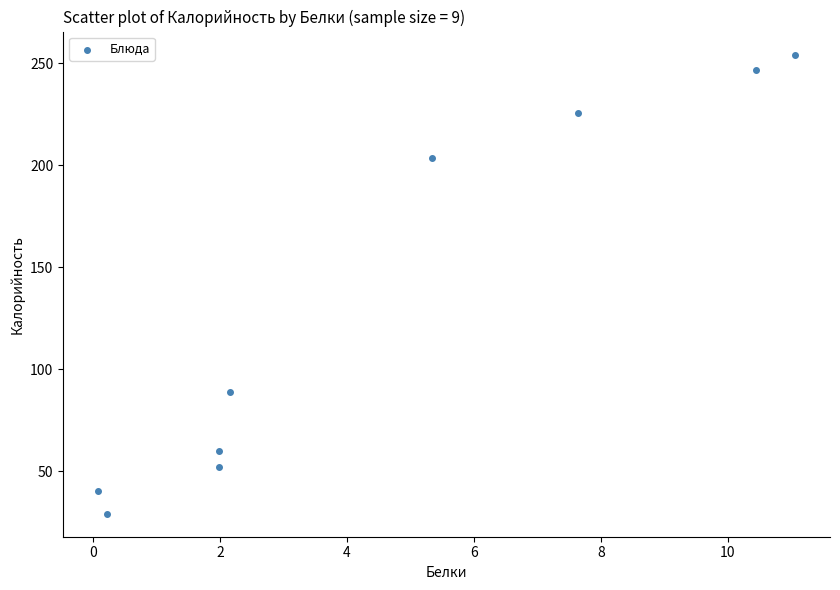

What Y value in the scatter plot is closest to 141?

89.0